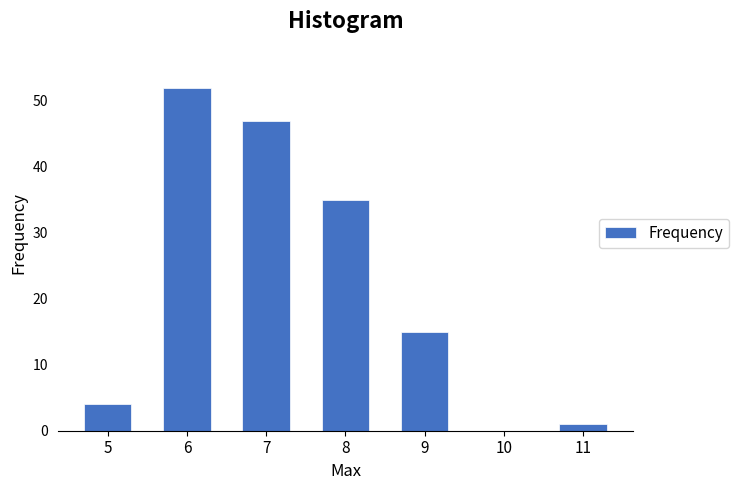

Reading right to left, list all the values displayed in this chart.

11=1	10=0	9=15	8=35	7=47	6=52	5=4